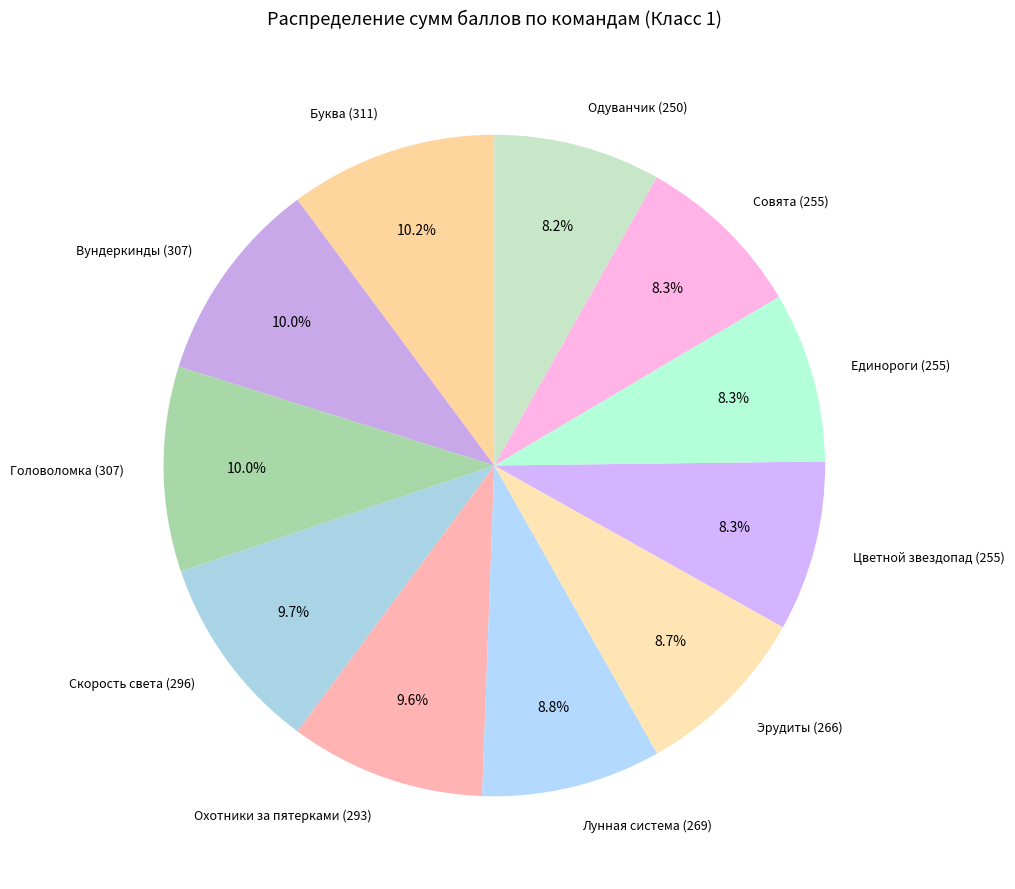

What percentage do Совята (255) and Одуванчик (250) together represent?

16.5%